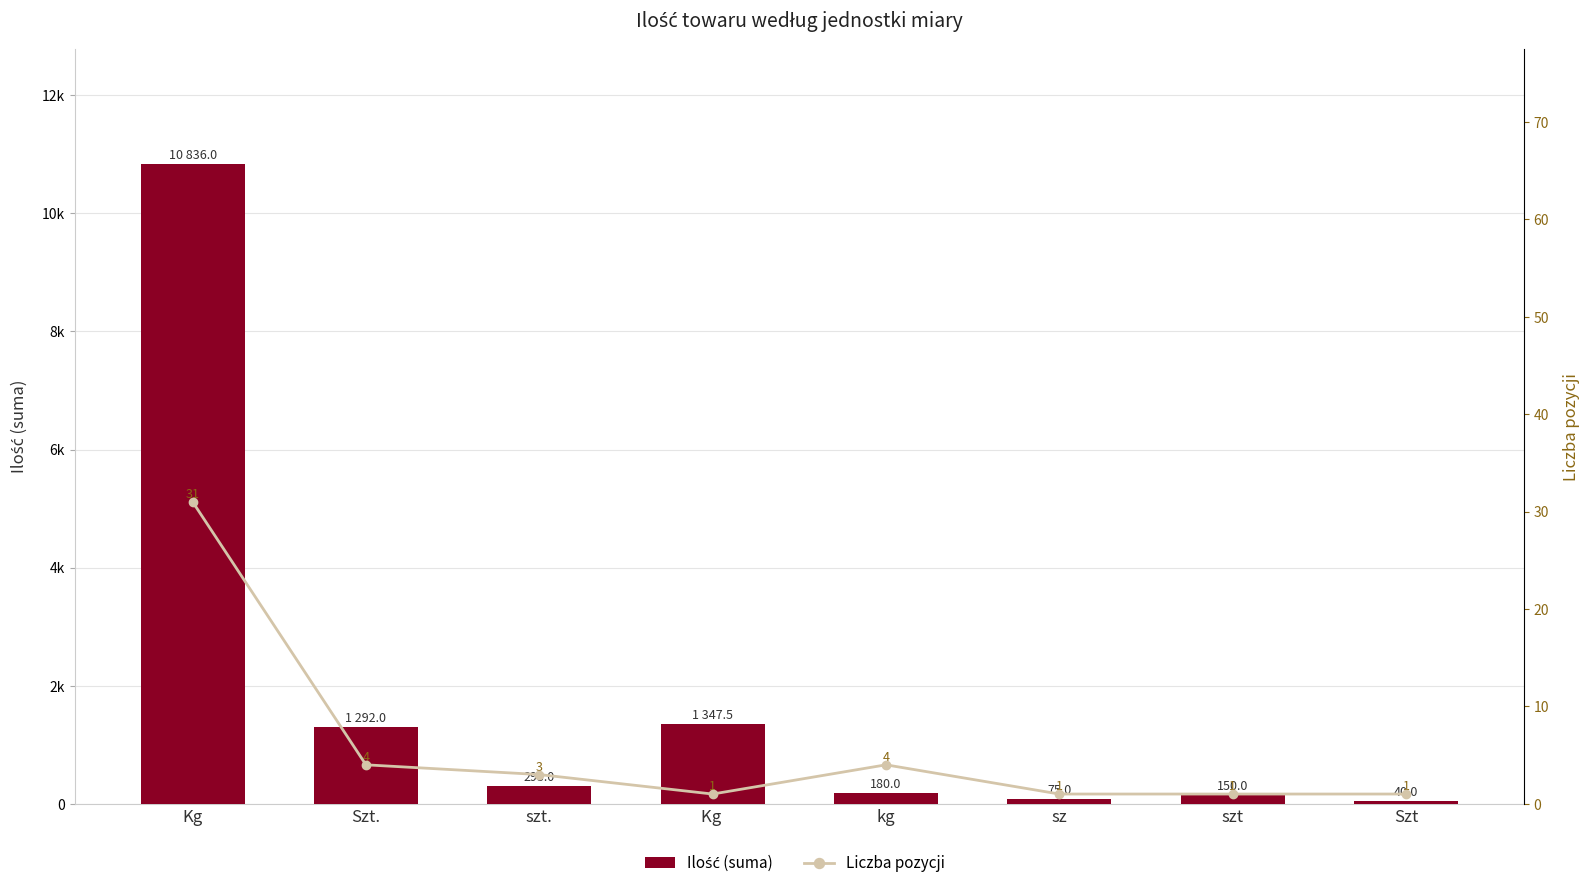

Which category has the highest value in the Liczba pozycji series?

Kg